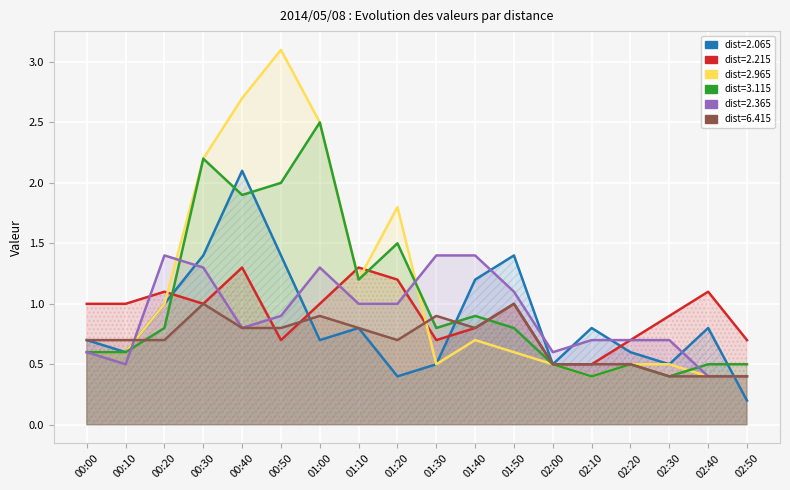

What is the approximate value of 2.365 at 01:30?

1.4